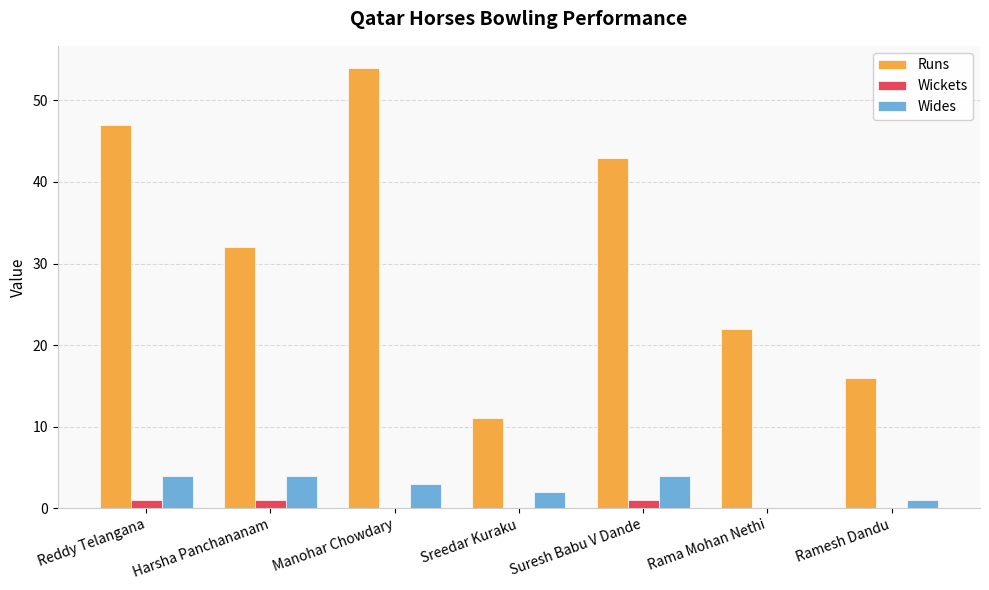

True or false: Runs has a value of 34 at Manohar Chowdary.

False